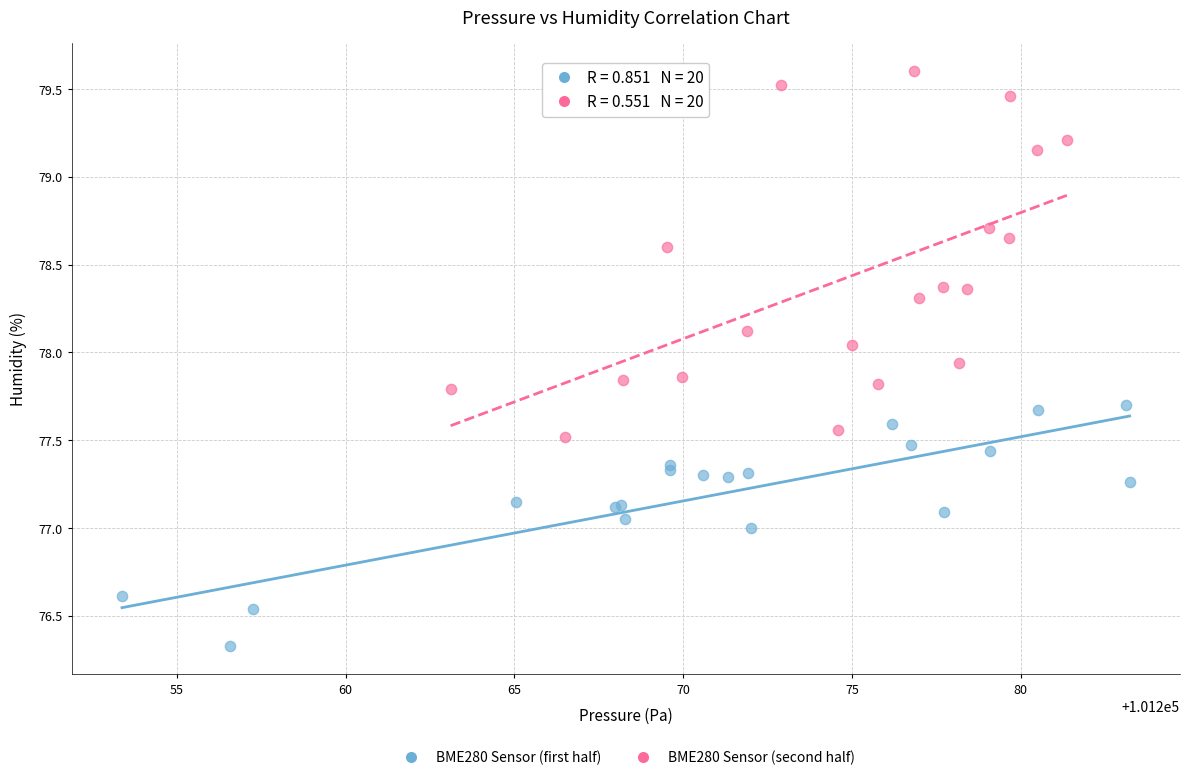

Which series reaches the minimum Y coordinate?

BME280 Sensor (first half)